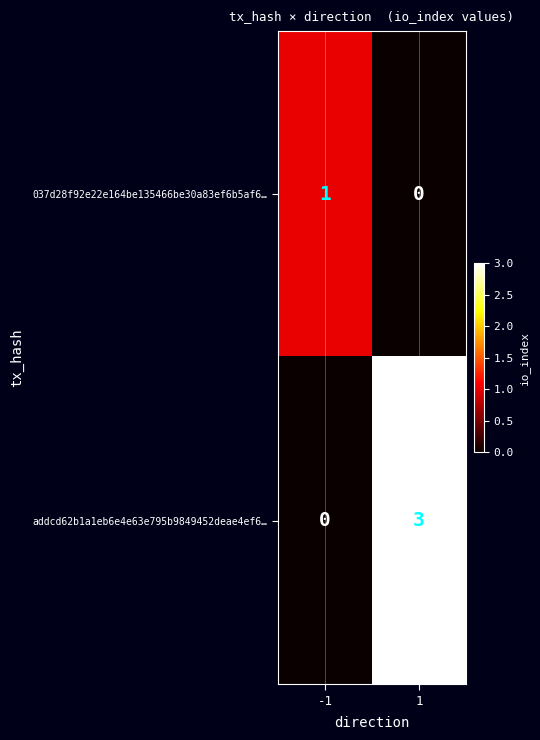

What is the difference between the maximum and minimum values in the addcd62b1a1eb6e4e63e795b9849452deae4ef6… series?

3